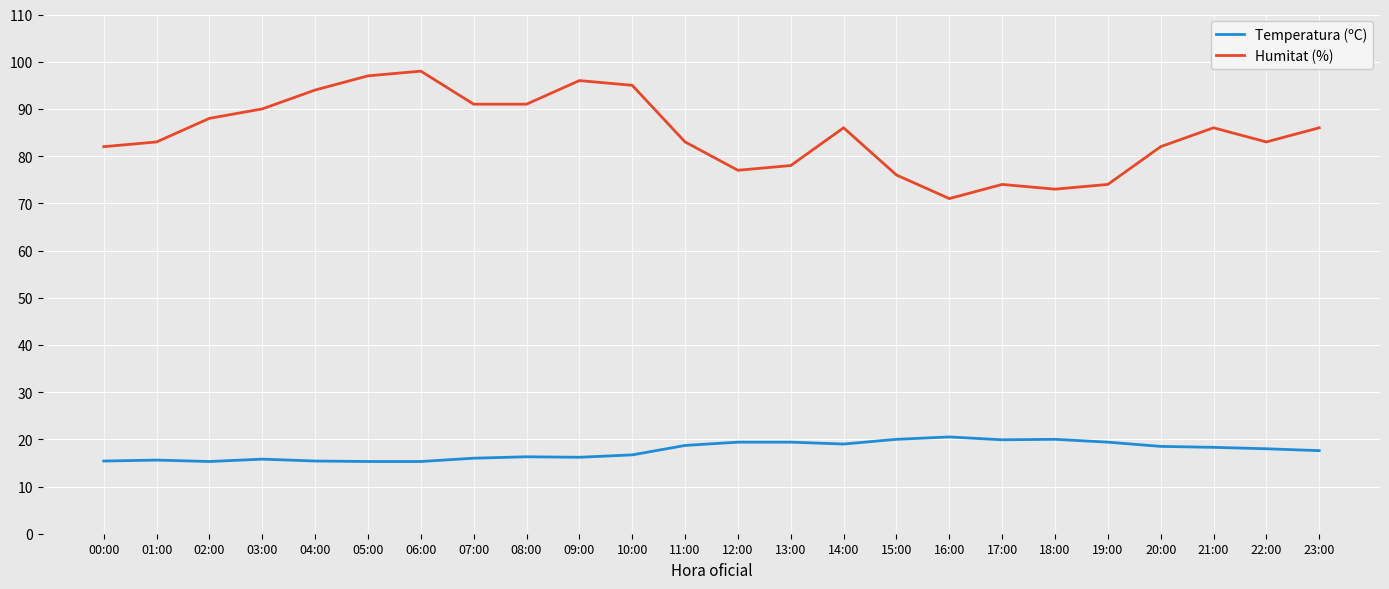

Which series has the largest total across all categories?

Humitat (%)